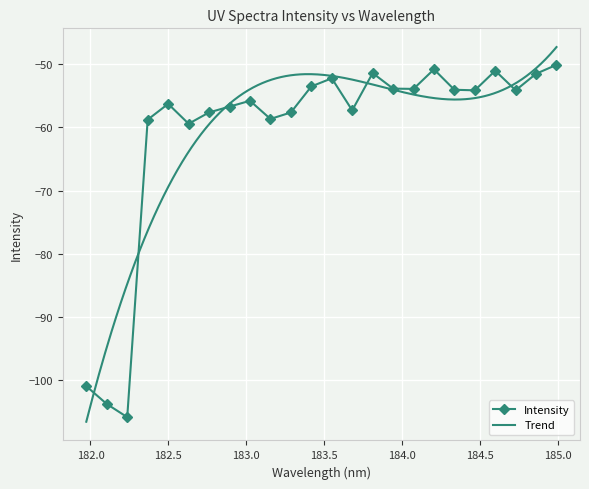

What is the lowest value of the Intensity series?

-105.8